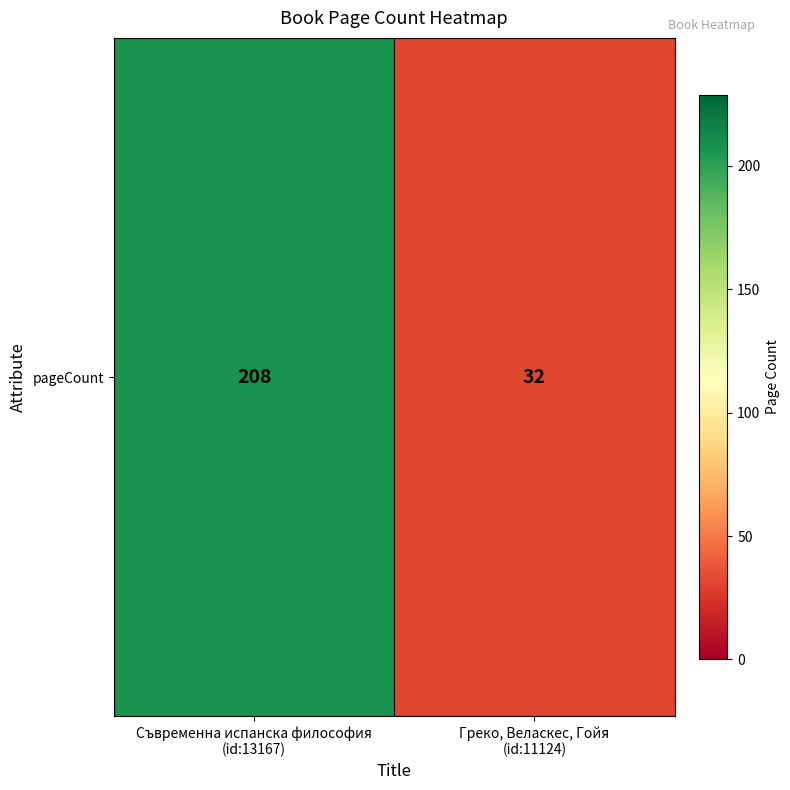

Reading left to right, what are all the values shown in this chart?

Съвременна испанска философия
(id:13167)=208	Греко, Веласкес, Гойя
(id:11124)=32